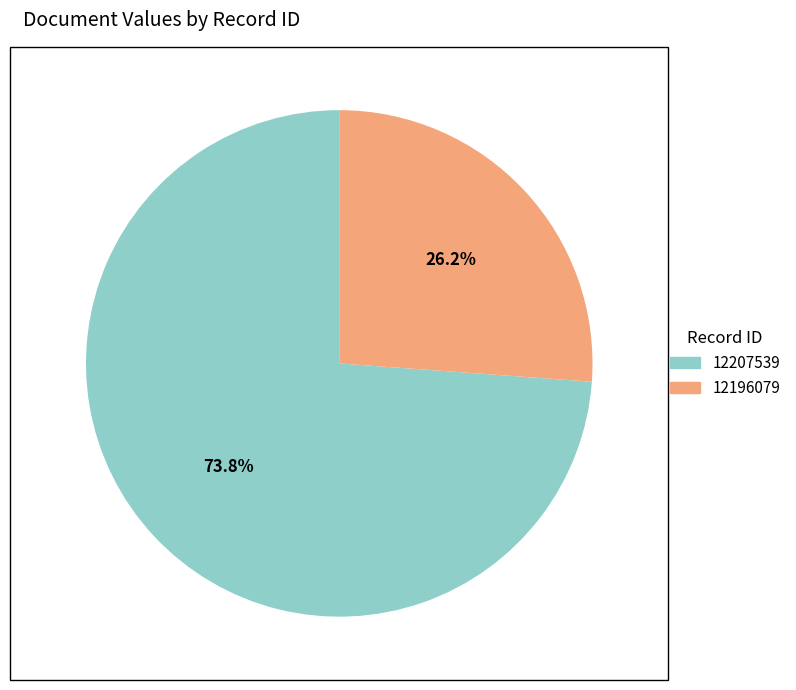

True or false: 12207539 accounts for 74% of the total.

True